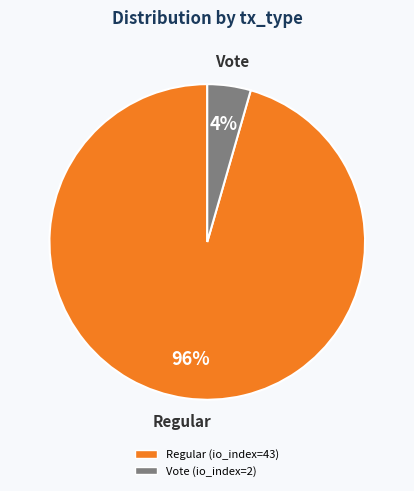

To the nearest percent, what percentage of the pie is Vote (io_index=2)?

4%